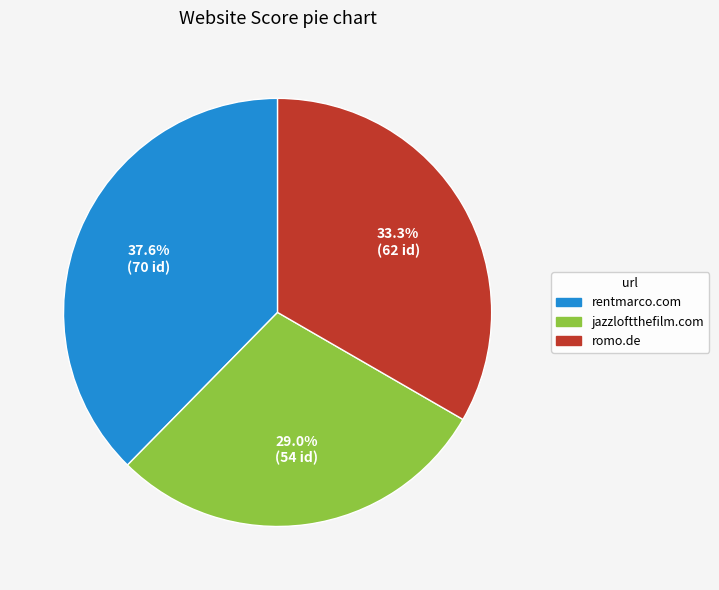

Which slice is the smallest?

jazzloftthefilm.com